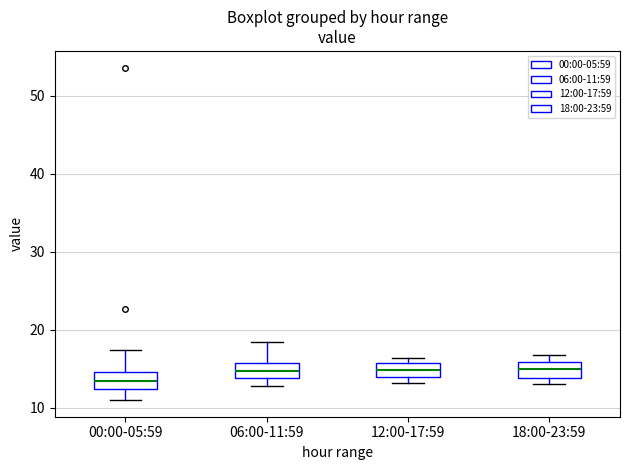

Reading left to right, transcribe this box plot: for each box, give where its median line is, the range the box spans, and where its two whiskers end, as read against the y-axis. The values are not printed on the chart, so give them approximately, as read against the axis.

00:00-05:59: median 14, box 12 to 15, whiskers 11 to 17
06:00-11:59: median 15, box 14 to 16, whiskers 13 to 19
12:00-17:59: median 15, box 14 to 16, whiskers 13 to 16 (just above the box's upper edge)
18:00-23:59: median 15, box 14 to 16, whiskers 13 to 17